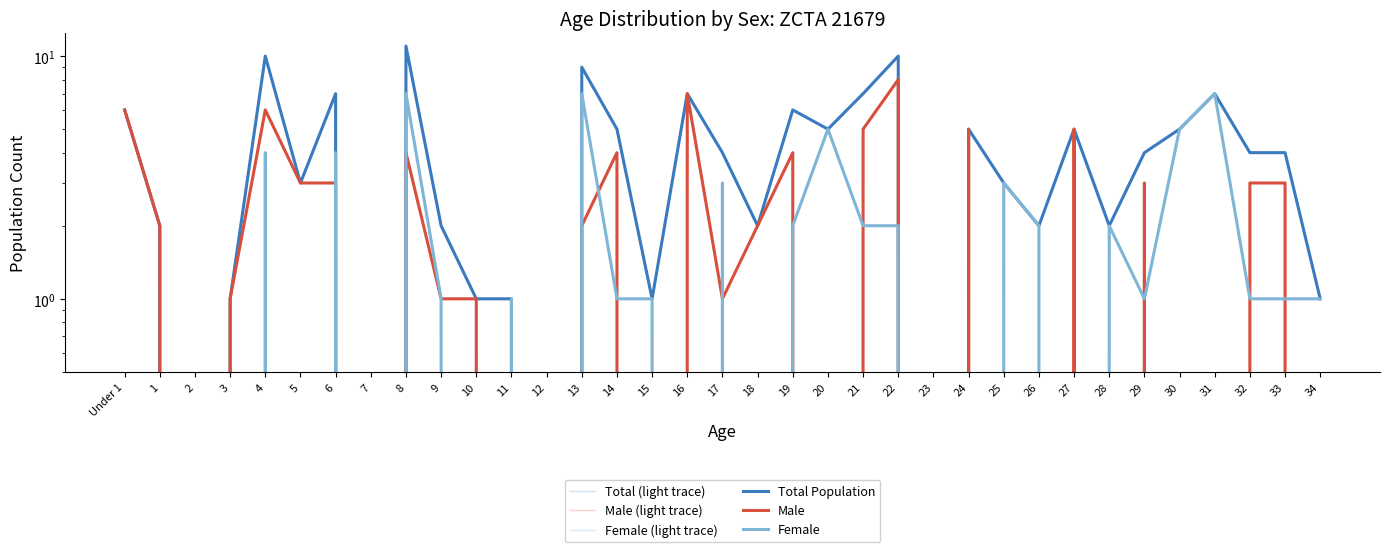

Which series changed the most between 13 and 30?

Total (light trace)